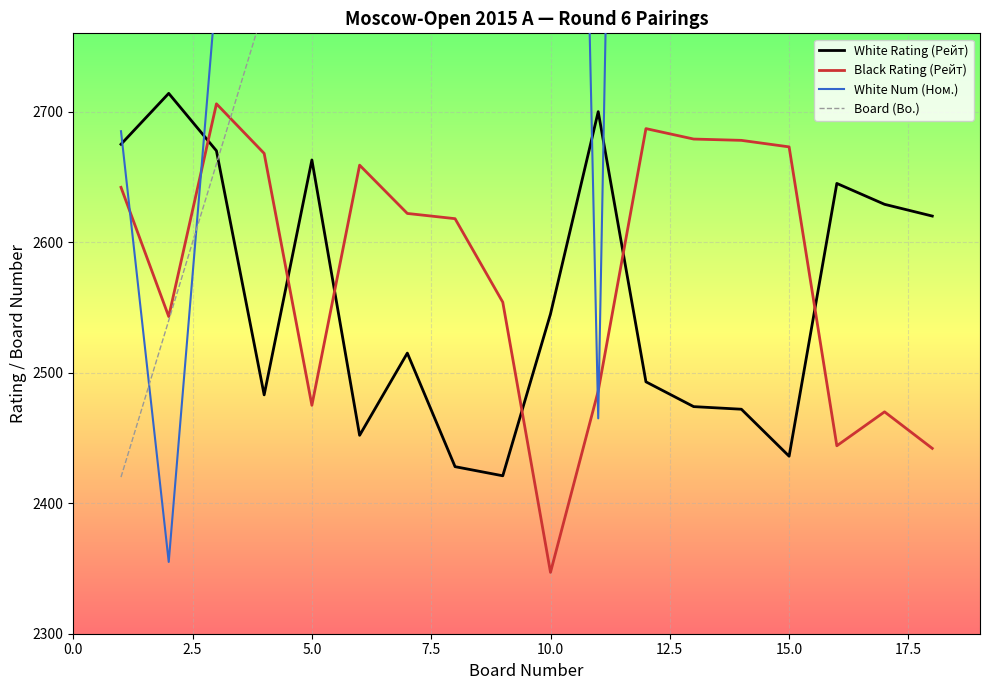

What is the maximum value for Black Rating (Рейт)?

2706